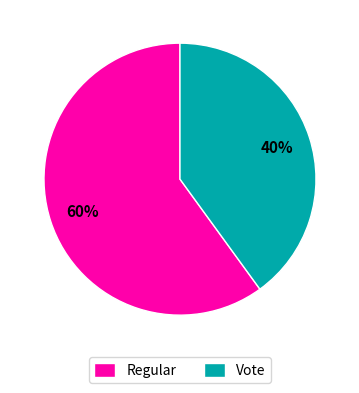

What is the majority slice?

Regular